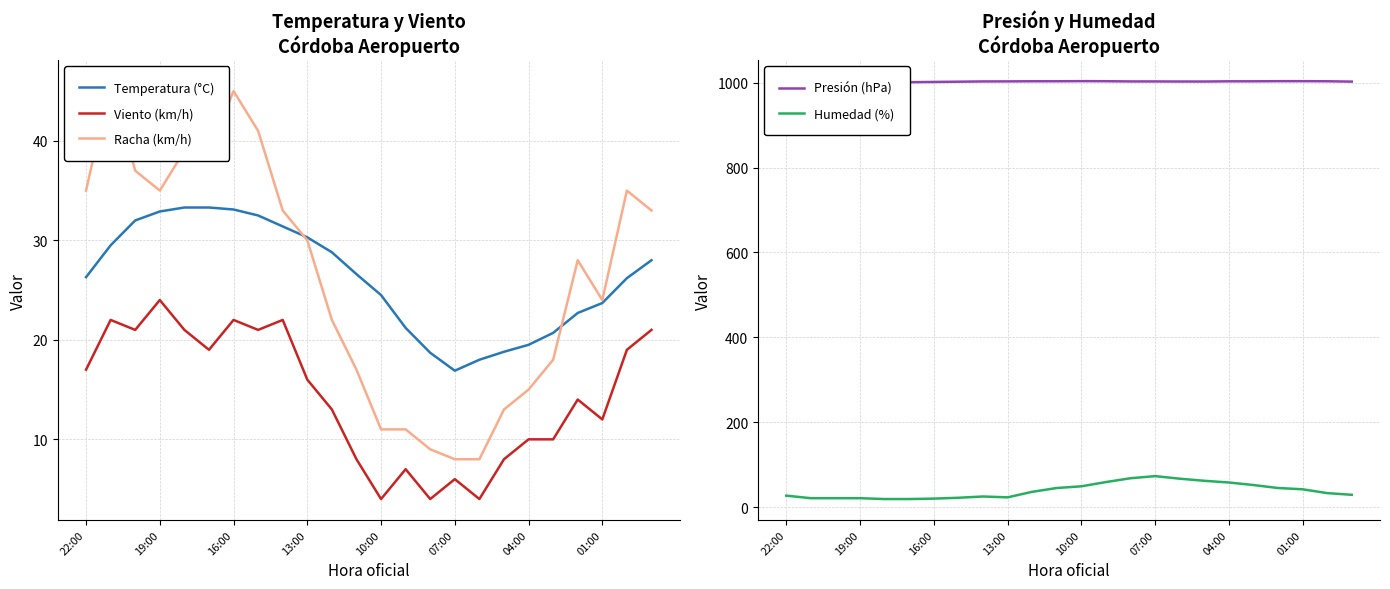

How many lines are shown in the chart?

5